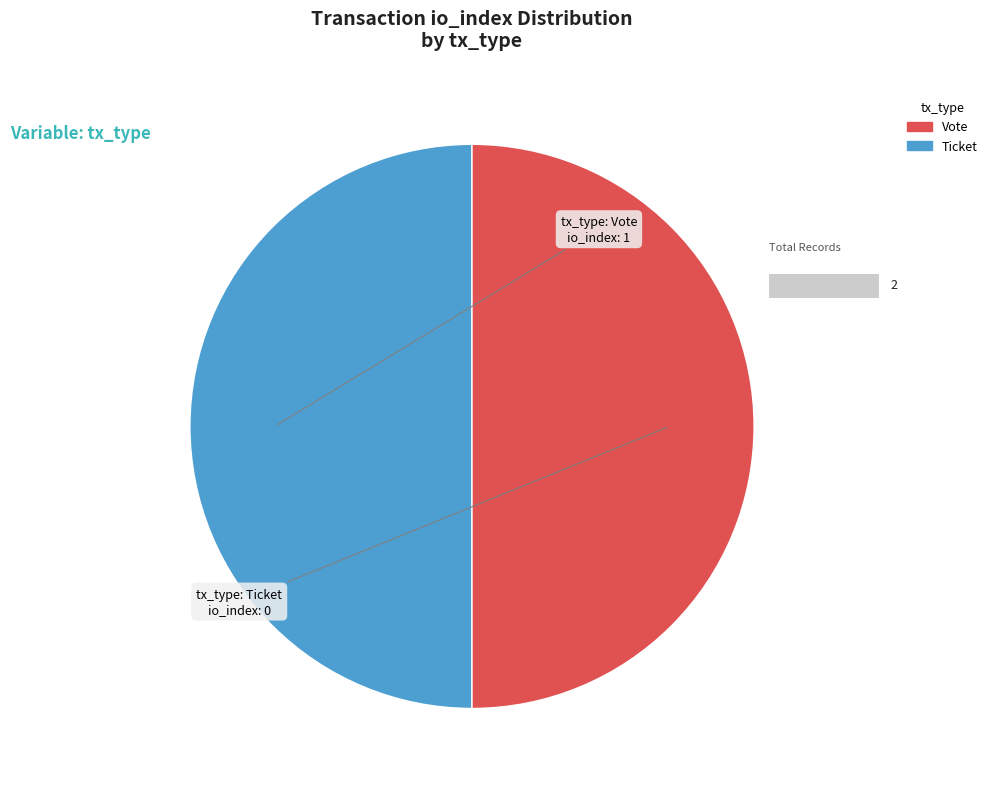

Do Vote and Ticket together represent more than half of the pie?

Yes